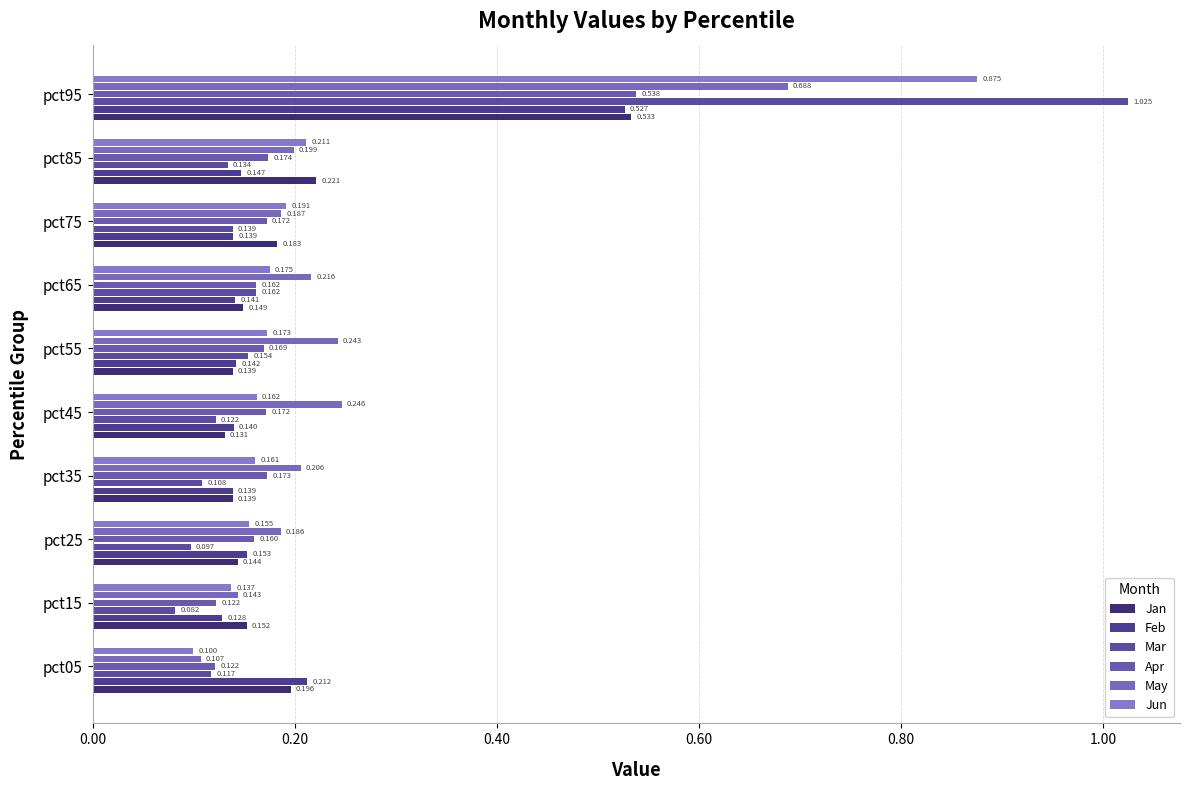

What is the value of the Jun bar at the 1st from the left?

0.1